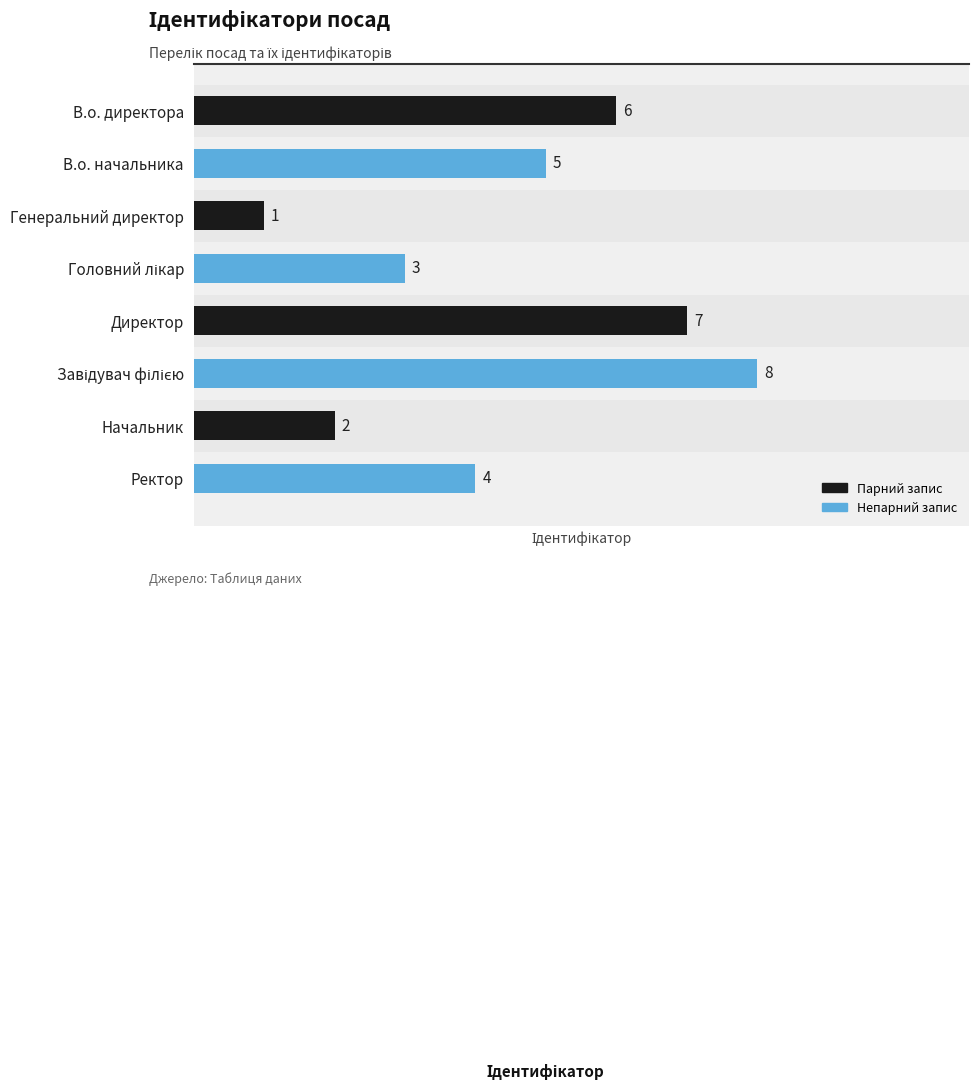

Reading left to right, list all the values displayed in this chart.

6	5	1	3	7	8	2	4